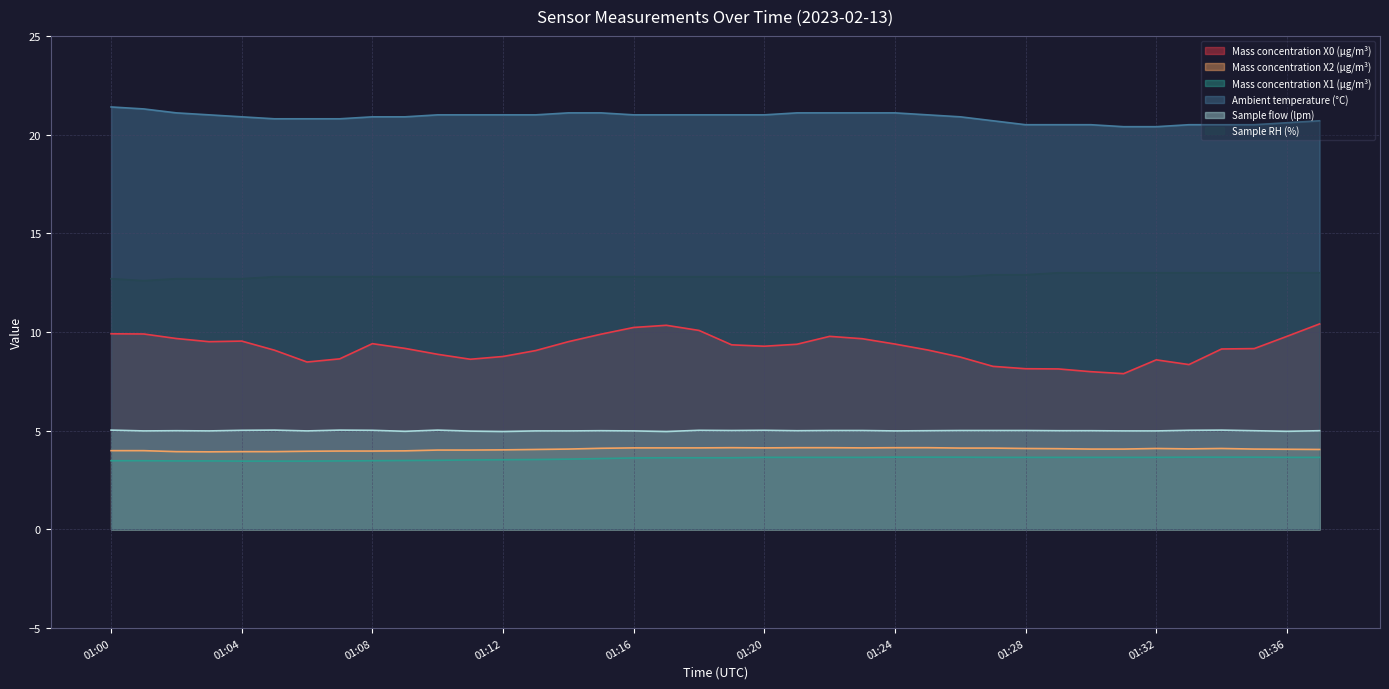

What is the sum of all Ambient temperature (°C) values?

793.2